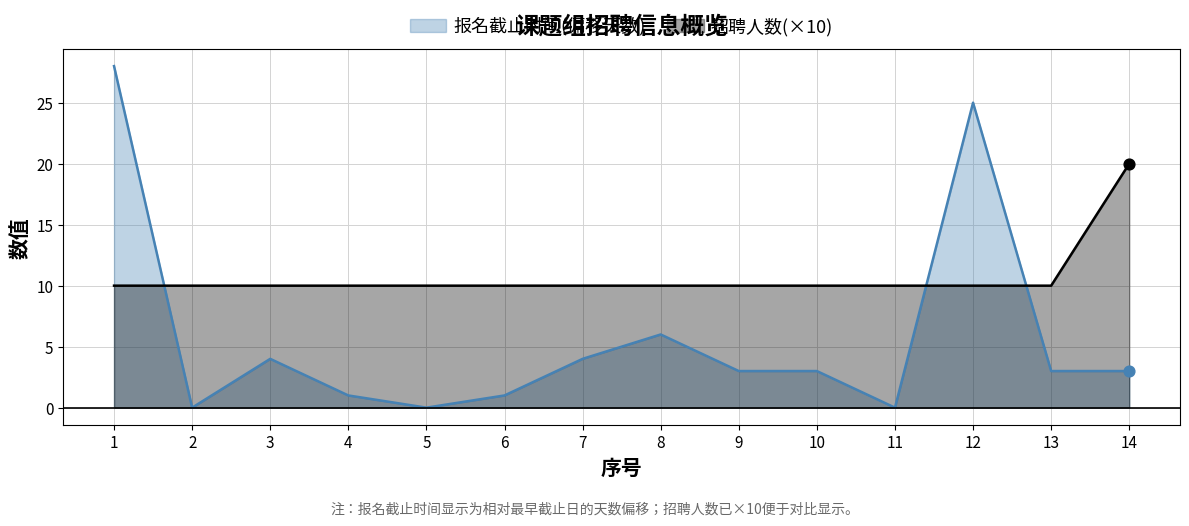

What is the total value across all series at 7?

14